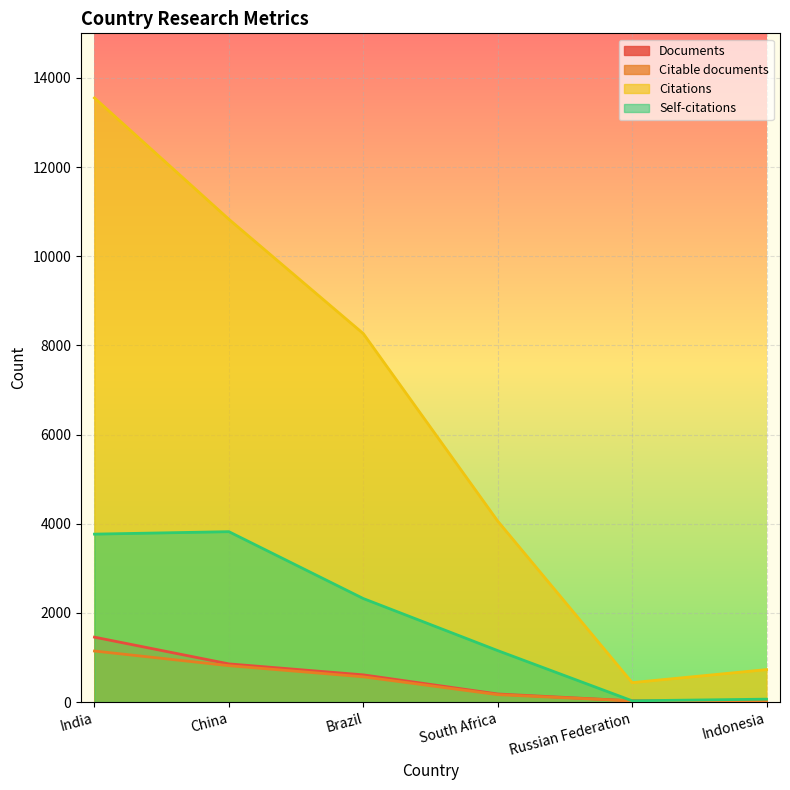

What is the label of the 3rd point from the left?

Brazil